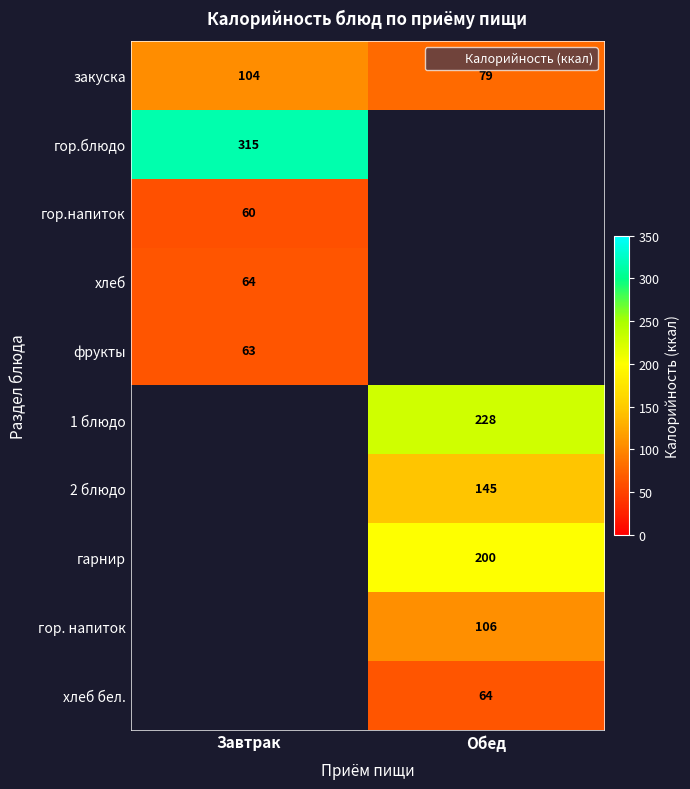

How many positive values does the гор.блюдо series have?

1